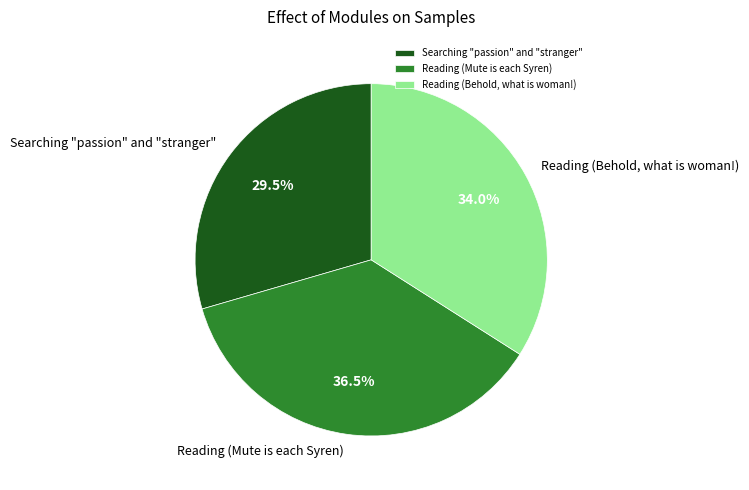

Rank the categories by value from lowest to highest.

Searching "passion" and "stranger", Reading (Behold, what is woman!), Reading (Mute is each Syren)